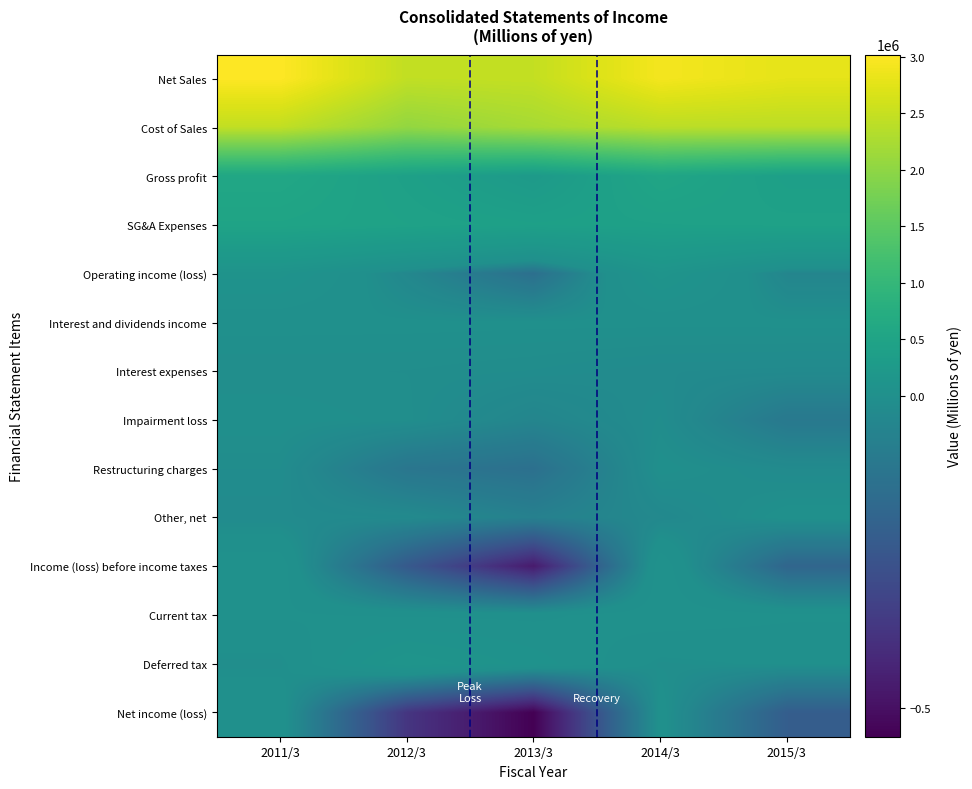

Reading right to left, list all the values displayed in this chart.

Net Sales: 2015/3=2786256	2014/3=2927186	2013/3=2478586	2012/3=2455850	2011/3=3021973
Cost of Sales: 2015/3=2397749	2014/3=2396344	2013/3=2218003	2012/3=2043842	2011/3=2452345
Gross profit: 2015/3=388507	2014/3=530842	2013/3=260583	2012/3=412008	2011/3=569628
SG&A Expenses: 2015/3=436572	2014/3=422282	2013/3=406849	2012/3=449560	2011/3=490732
Operating income (loss): 2015/3=-48065	2014/3=108560	2013/3=-146266	2012/3=-37552	2011/3=78896
Interest and dividends income: 2015/3=2870	2014/3=2388	2013/3=2278	2012/3=2730	2011/3=3119
Interest expenses: 2015/3=-23182	2014/3=-20726	2013/3=-13170	2012/3=-8646	2011/3=-8001
Impairment loss: 2015/3=-104015	2014/3=-11770	2013/3=-47396	2012/3=-6656	2011/3=0
Restructuring charges: 2015/3=-21239	2014/3=0	2013/3=-143397	2012/3=-117110	2011/3=-12655
Other, net: 2015/3=6937	2014/3=-31280	2013/3=-68016	2012/3=-26451	2011/3=-20479
Income (loss) before income taxes: 2015/3=-188834	2014/3=45970	2013/3=-466187	2012/3=-238429	2011/3=40880
Current tax: 2015/3=27179	2014/3=38962	2013/3=17607	2012/3=19617	2011/3=26927
Deferred tax: 2015/3=4234	2014/3=-5980	2013/3=59972	2012/3=115523	2011/3=-7244
Net income (loss): 2015/3=-222347	2014/3=11559	2013/3=-545347	2012/3=-376076	2011/3=19401